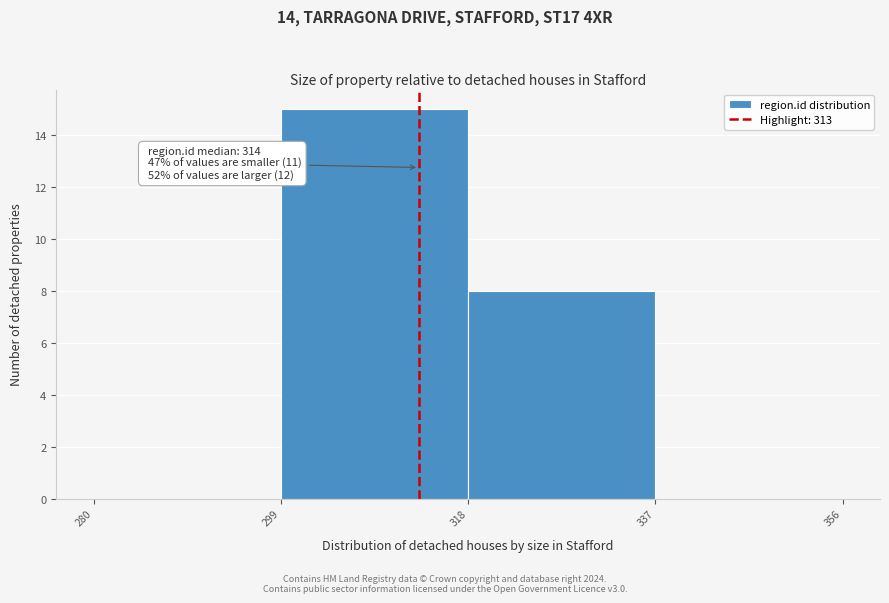

Over which range of the x-axis is the bar tallest?

299 to 318